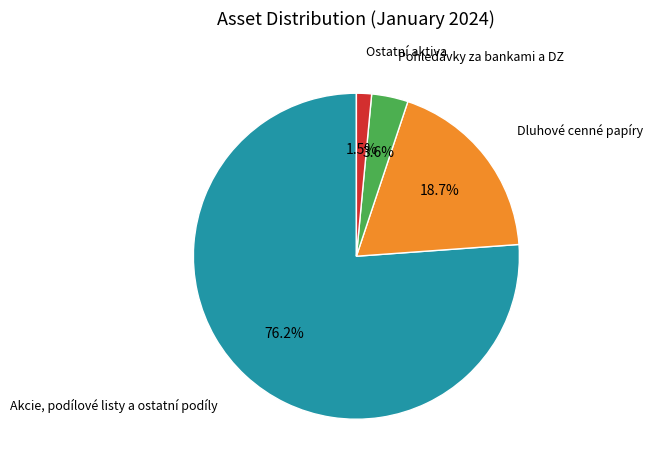

Which slice is the largest?

Akcie, podílové listy a ostatní podíly